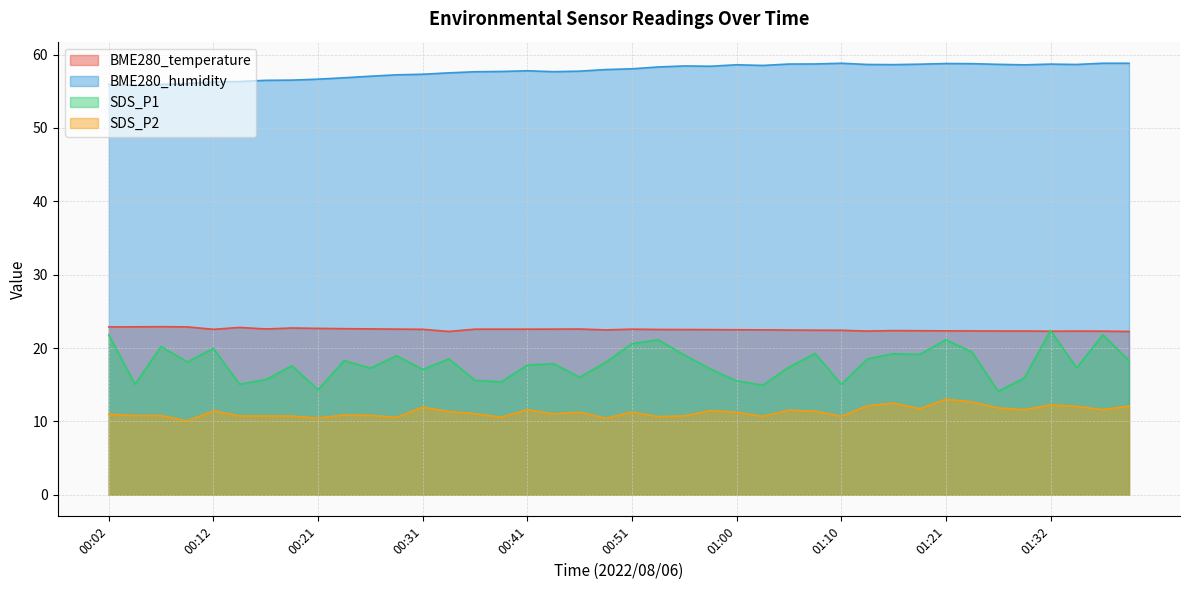

Rank the series at 01:08 from lowest to highest value.

SDS_P2, SDS_P1, BME280_temperature, BME280_humidity